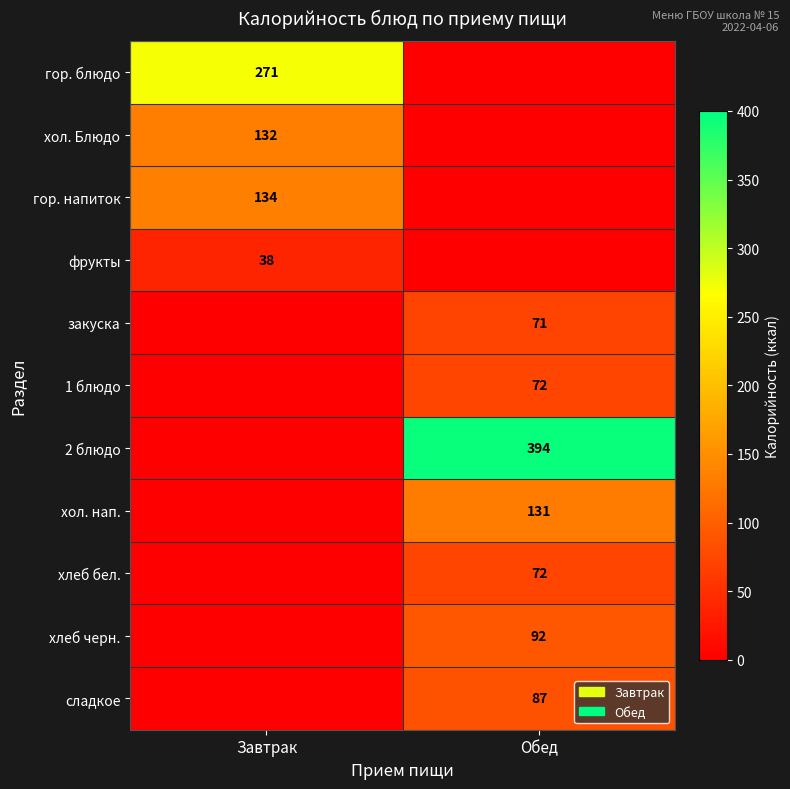

The value of гор. напиток at Завтрак is 134. True or false?

True